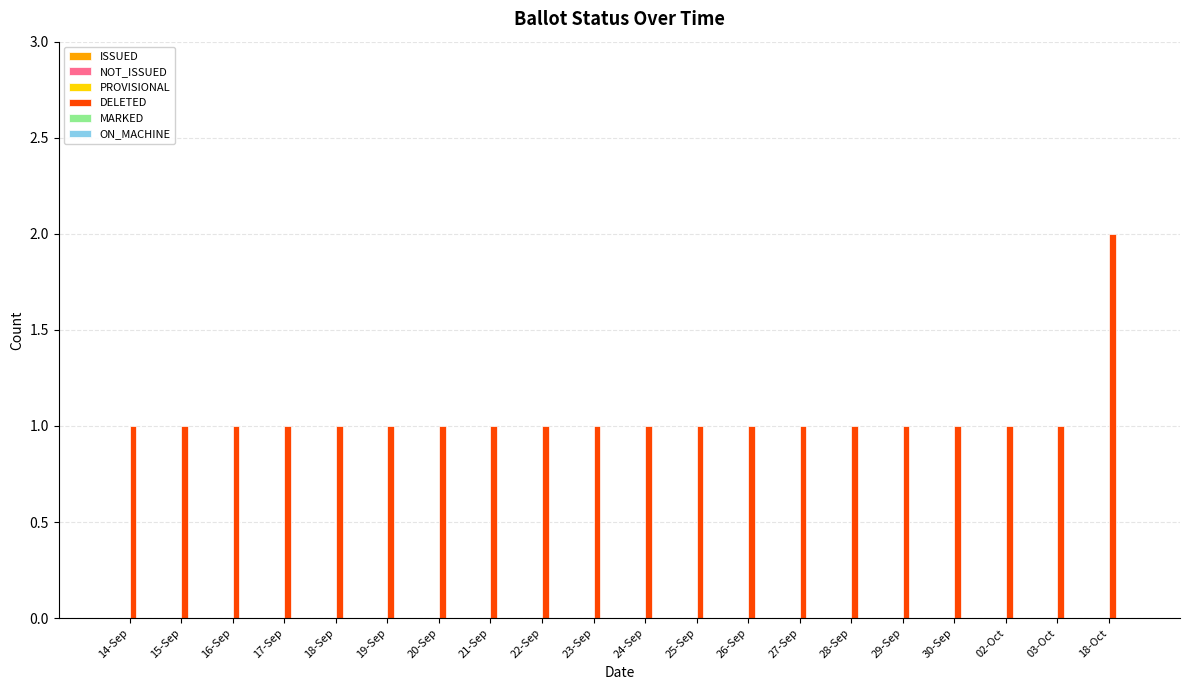

Are the bars horizontal?

No